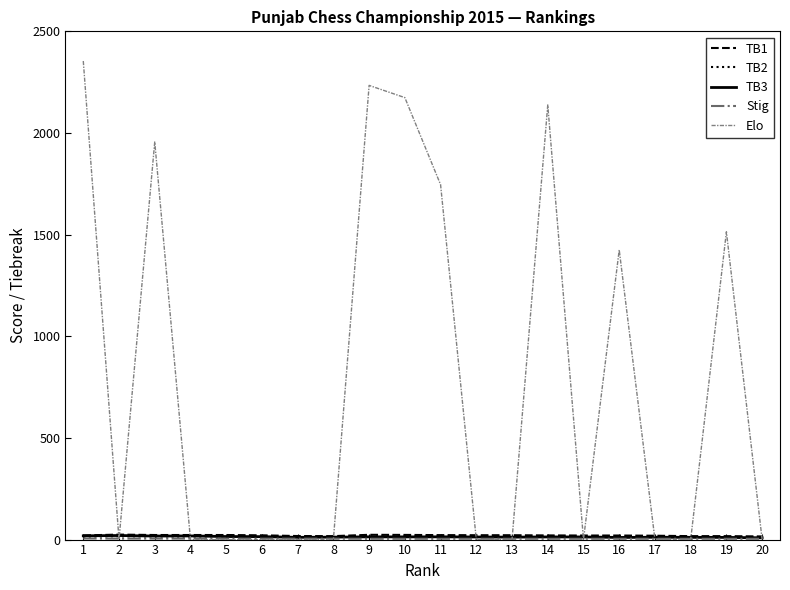

Does the chart display data point markers on the line(s)?

No